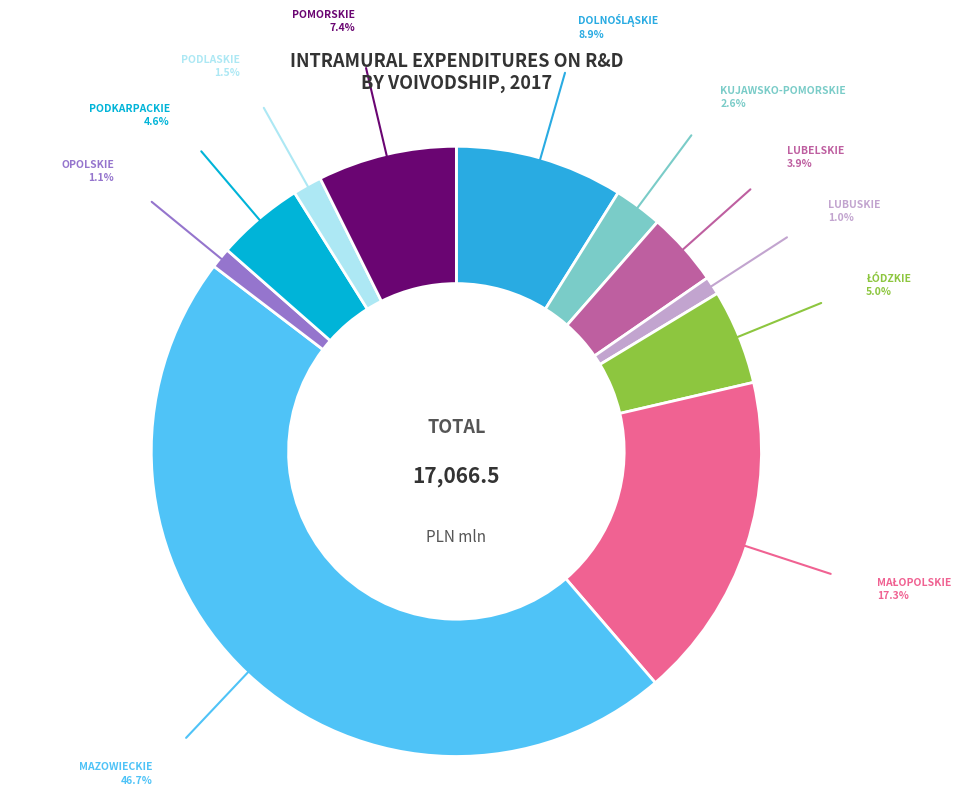

Is there a majority slice in this chart?

No